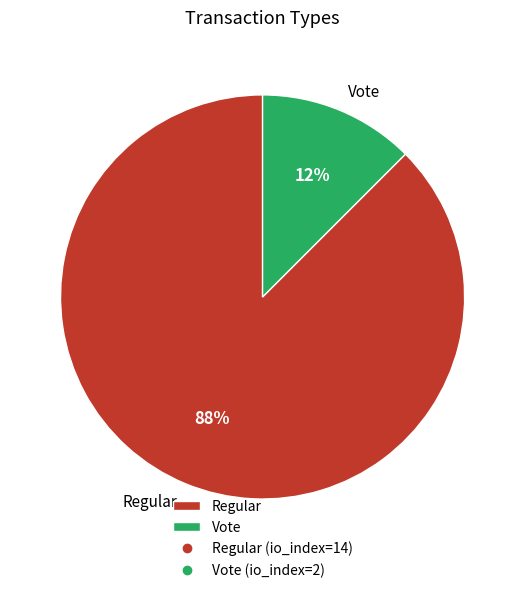

Is it true that Vote is 26% of the pie?

False